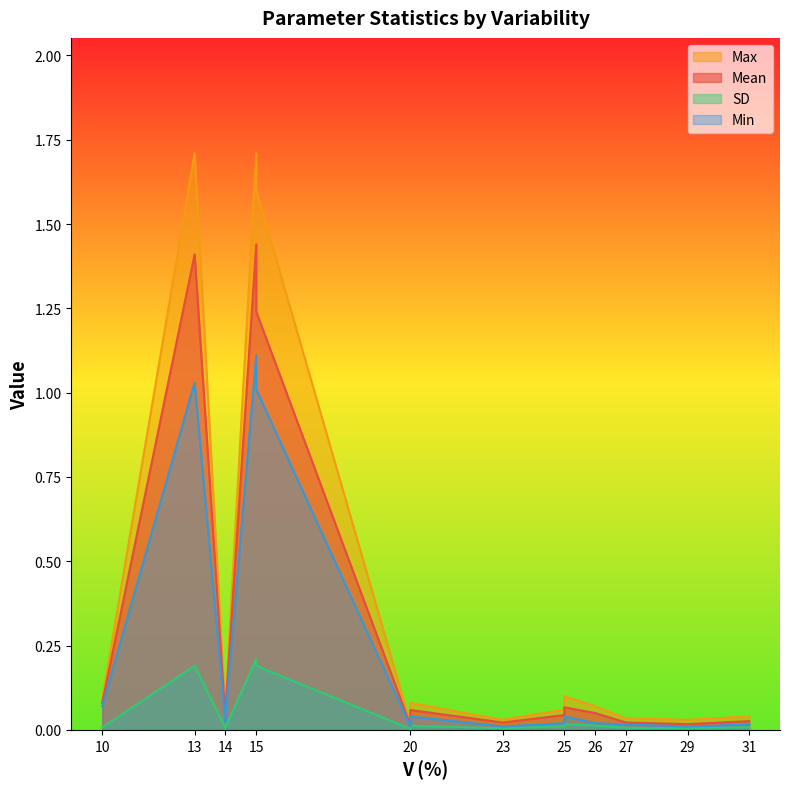

Which category has the highest value in the Max series?

13